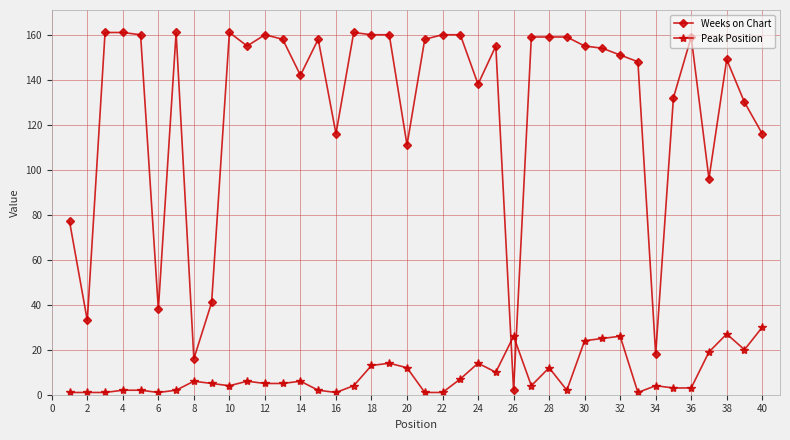

What is the difference between the maximum and minimum values in the Weeks on Chart series?

159